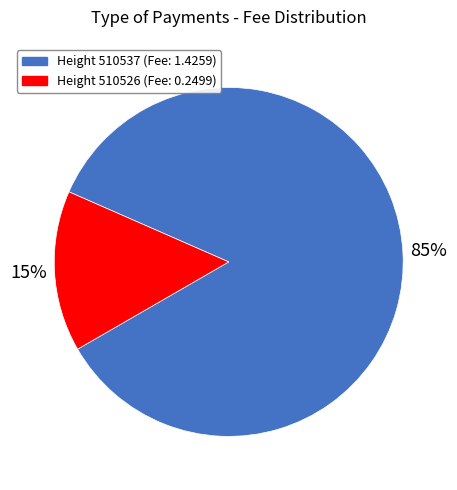

To the nearest percent, what is the average slice percentage?

50%